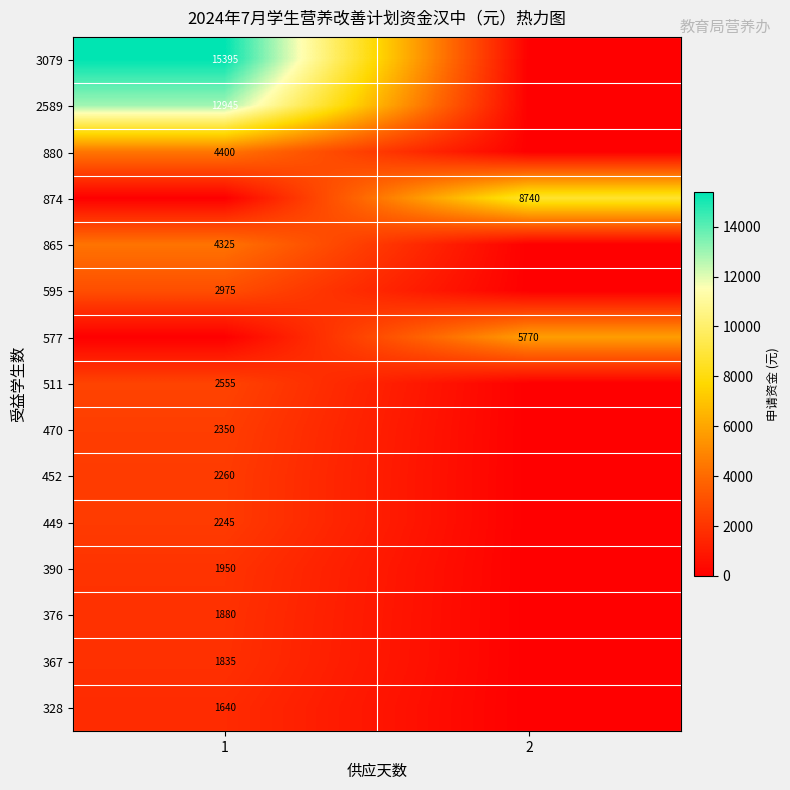

The 367 series shows 448 at 1. True or false?

False